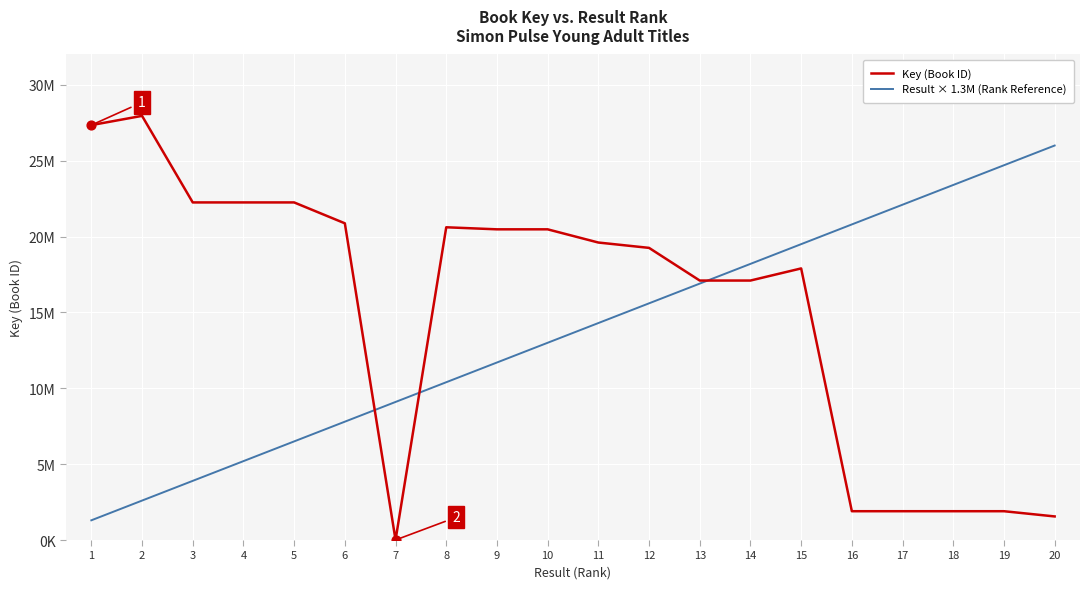

Which series has the largest total across all categories?

Key (Book ID)